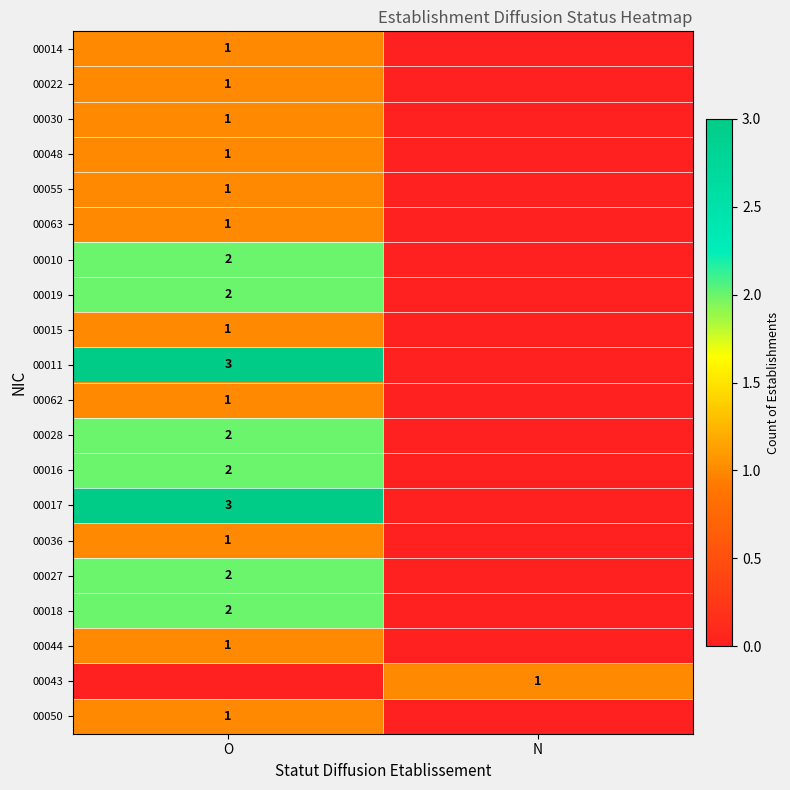

Is it true that 00063 equals 1 at O?

True